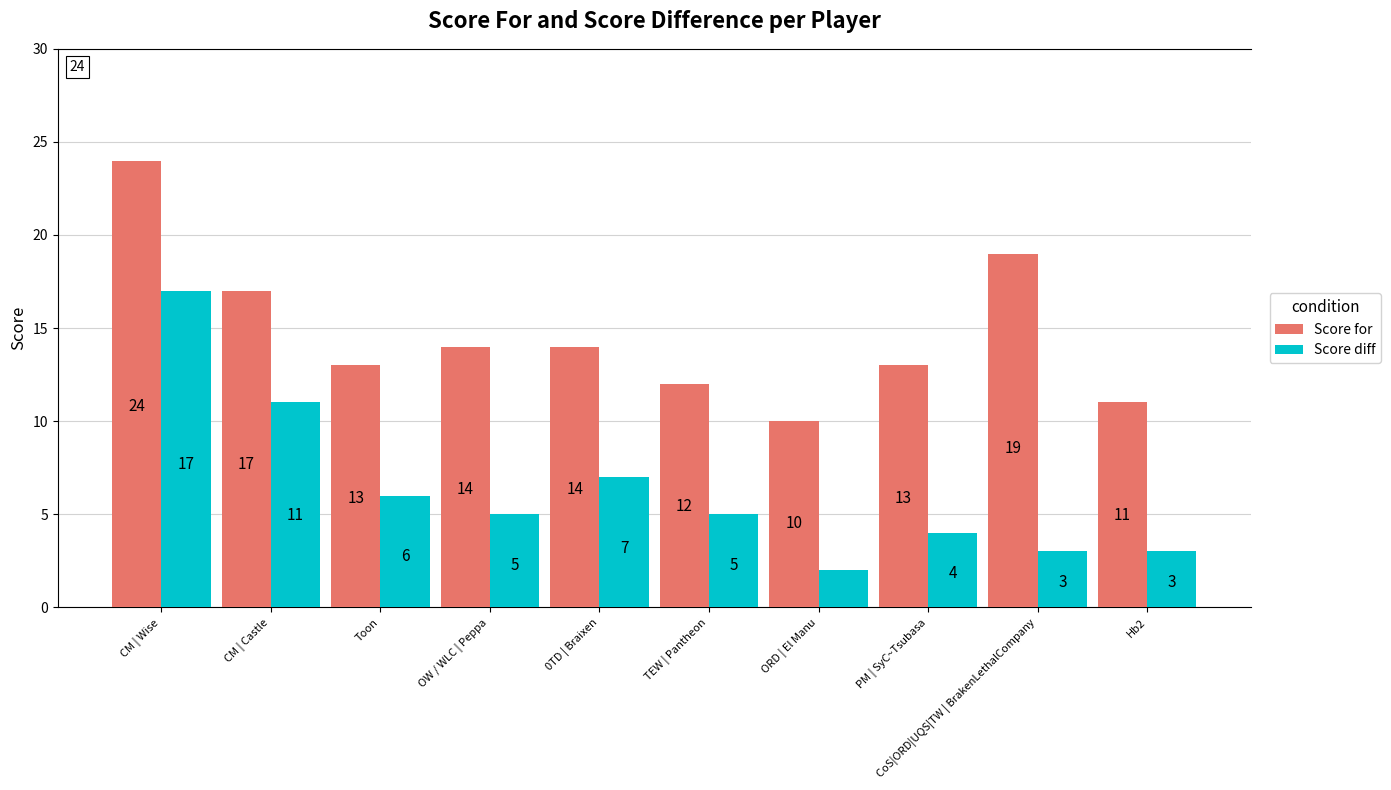

How many data points does each series have?

10